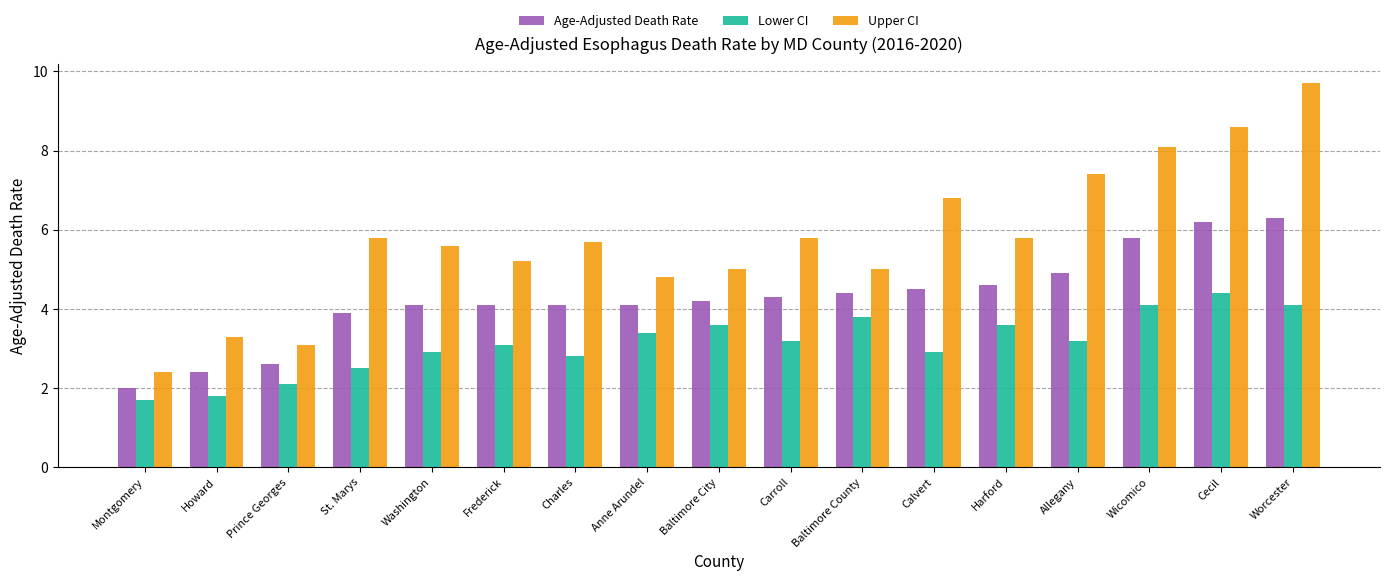

What is the approximate value of Upper CI at Baltimore City?

5.0